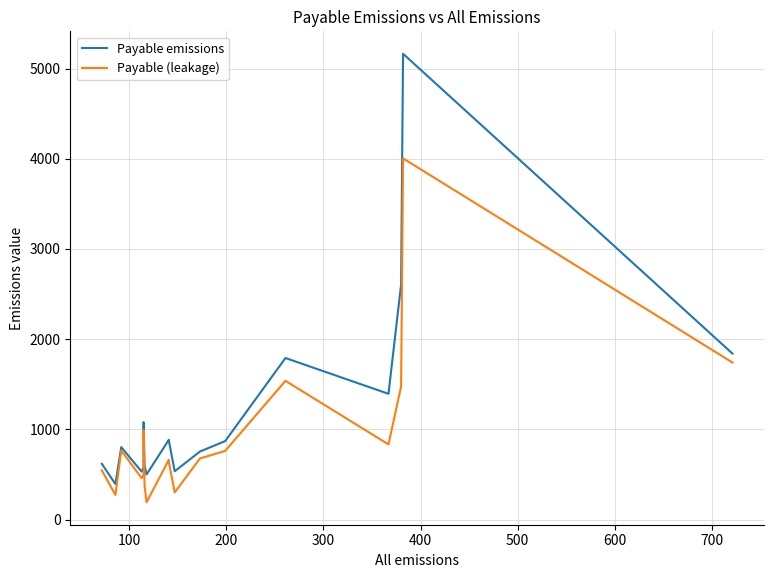

The value of Payable emissions at 13 is 1183. True or false?

False